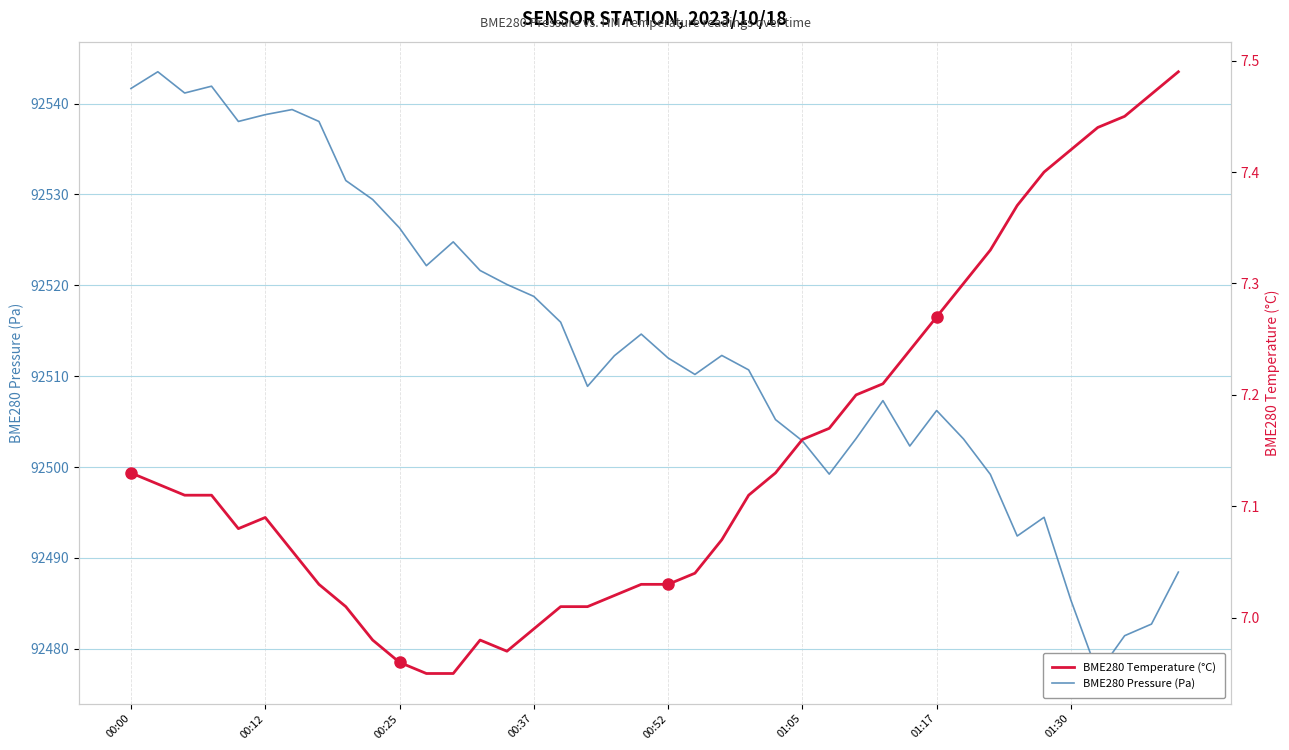

Where is BME280 Temperature (°C) nearest to the value 7?

8